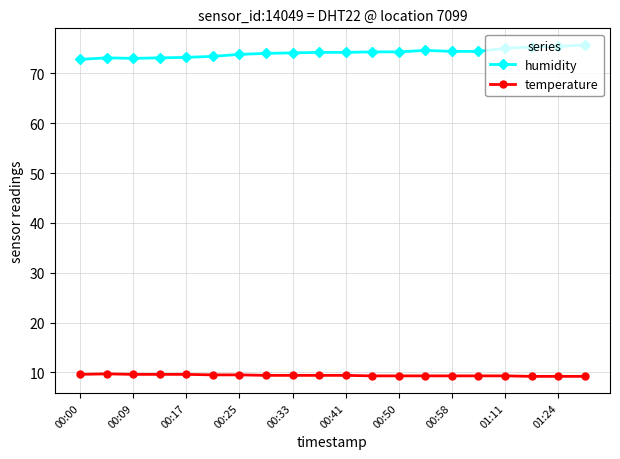

Rank the series by their maximum value, from highest to lowest.

humidity, temperature